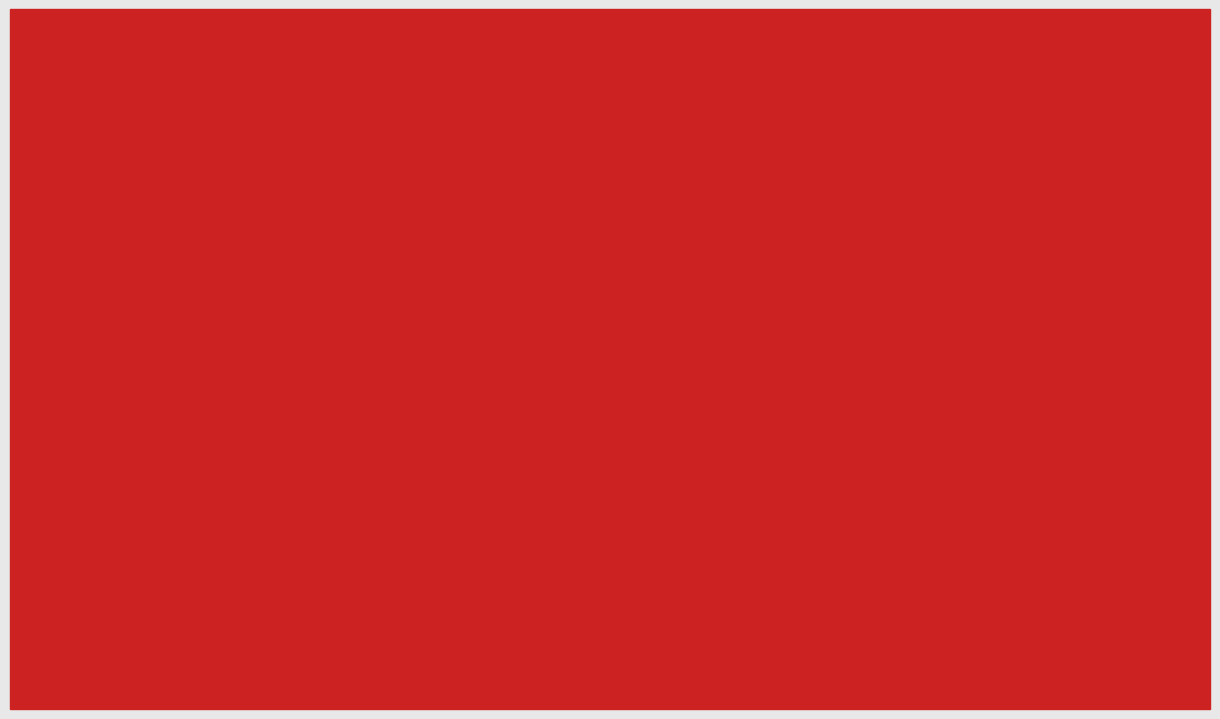

Reading right to left, list all the values displayed in this chart.

Score 1: Board 5=25	Board 4=24	Board 3=6	Board 2=25	Board 1=19
Score 2: Board 5=0	Board 4=0	Board 3=7	Board 2=0	Board 1=12